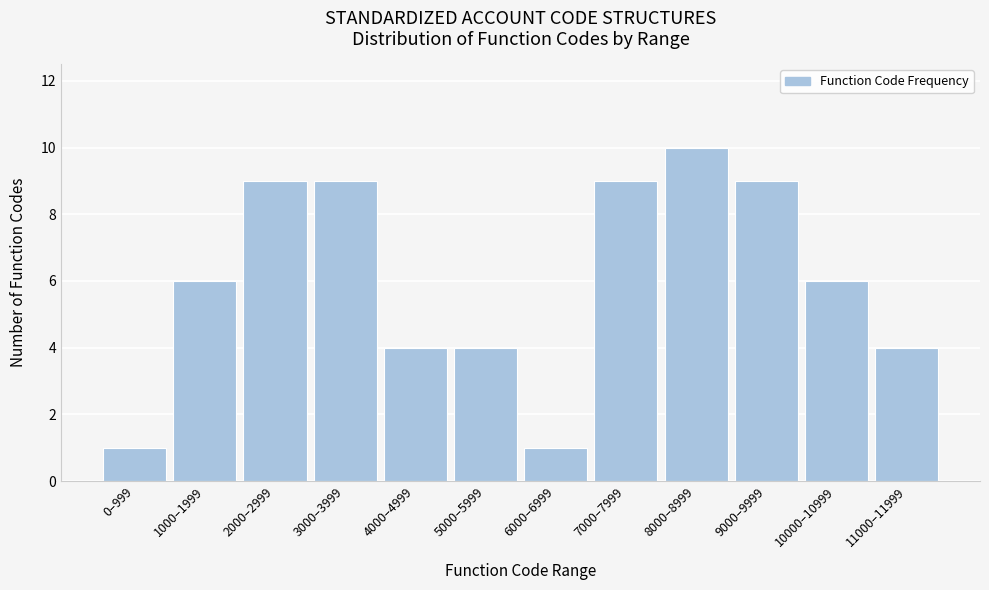

Reading left to right, what are all the values shown in this chart?

1	6	9	9	4	4	1	9	10	9	6	4